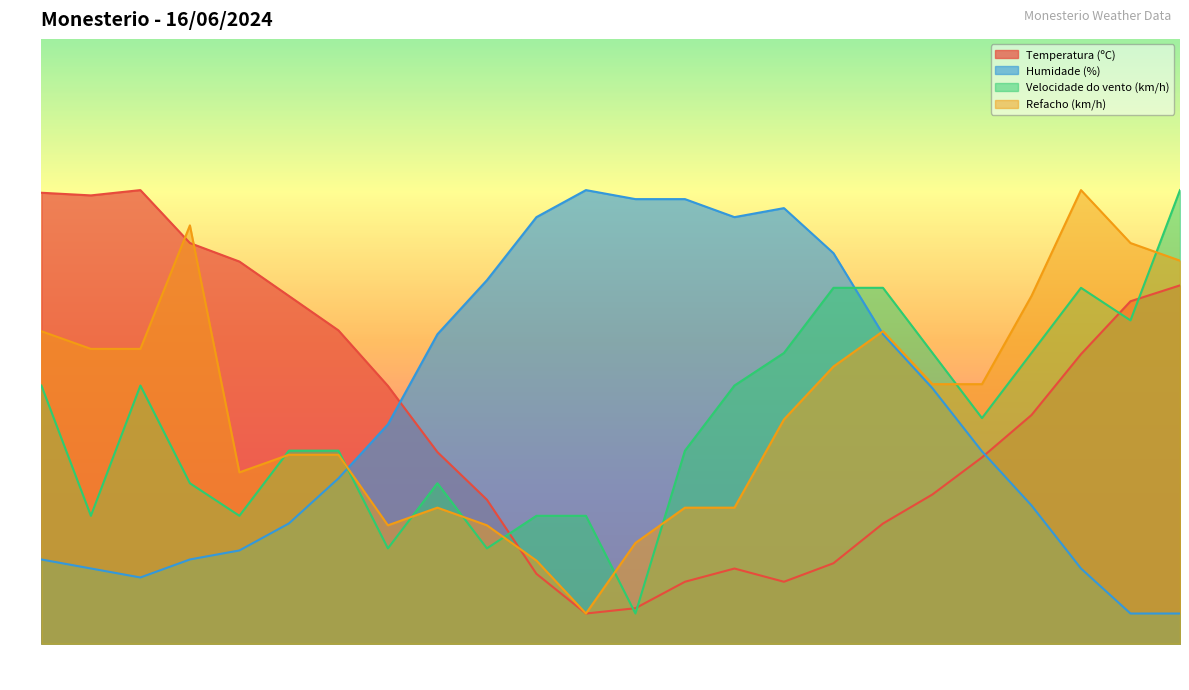

After their last crossing, which series has the higher values: Velocidade do vento (km/h) or Humidade (%)?

Velocidade do vento (km/h)